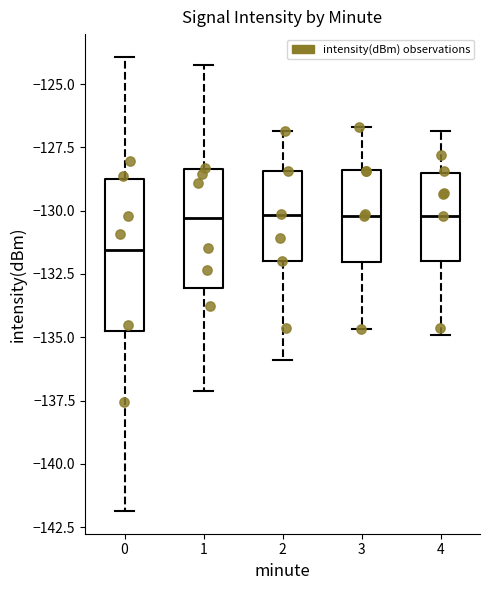

Comparing the boxes themselves (not the whiskers), which one is the tallest?

0